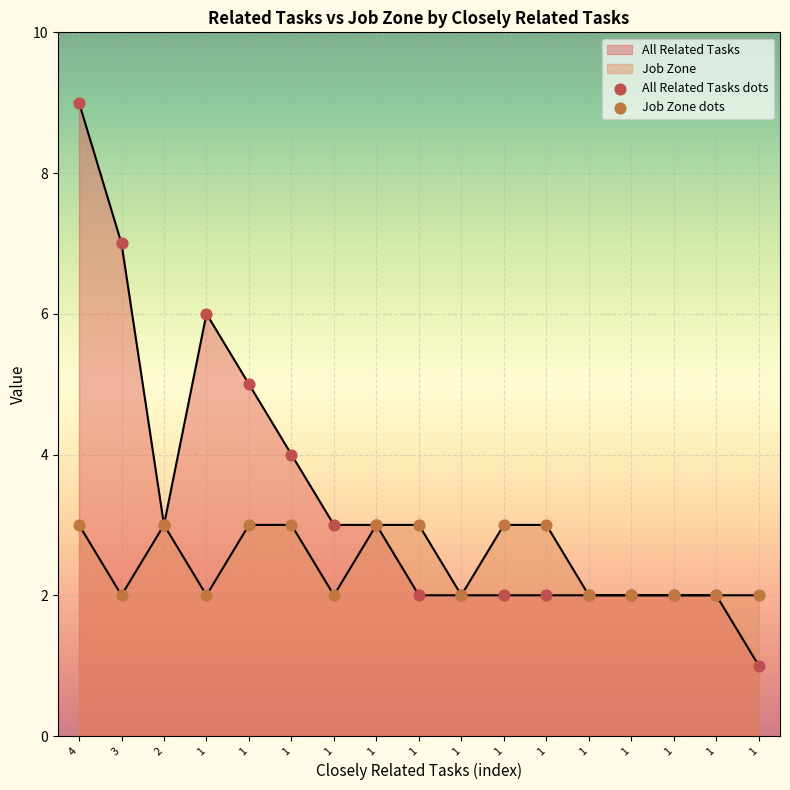

Which series reaches the minimum Y coordinate?

All Related Tasks dots